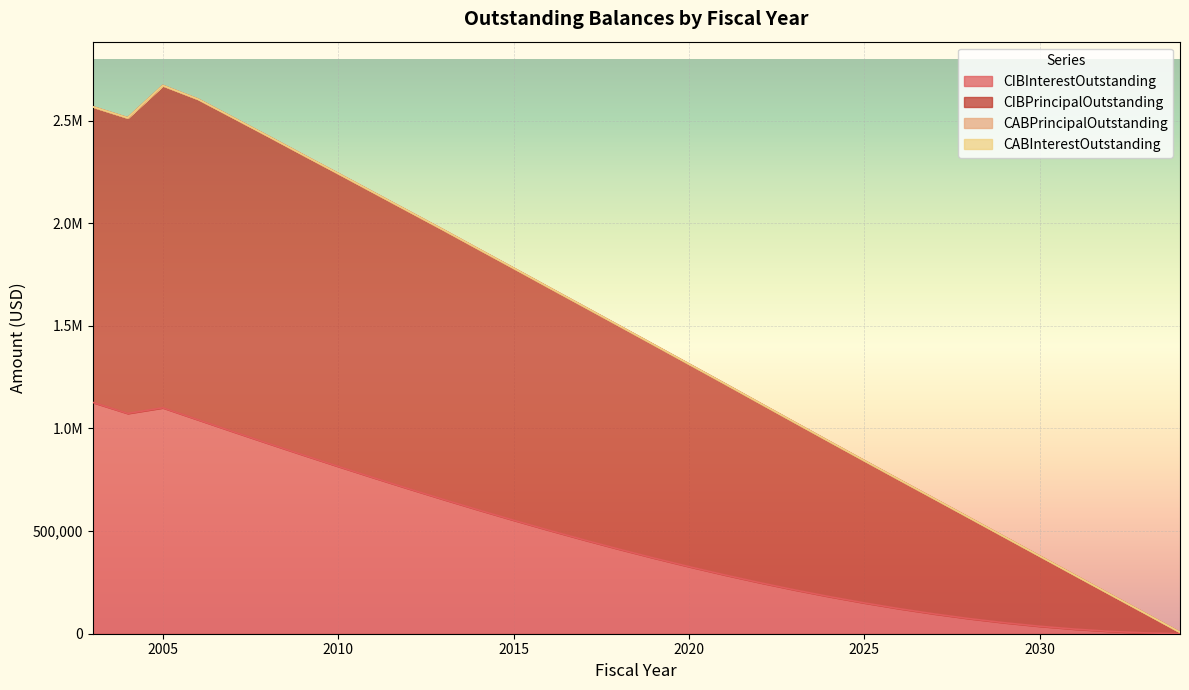

What is the greatest value displayed?

2670575.0